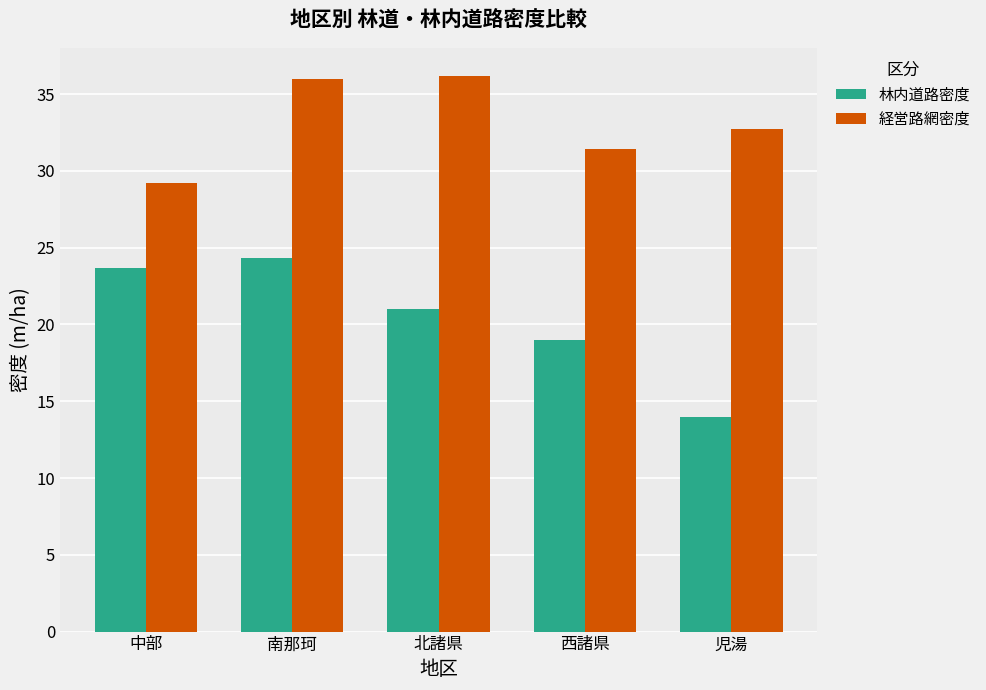

Where is 林内道路密度 nearest to the value 19?

西諸県